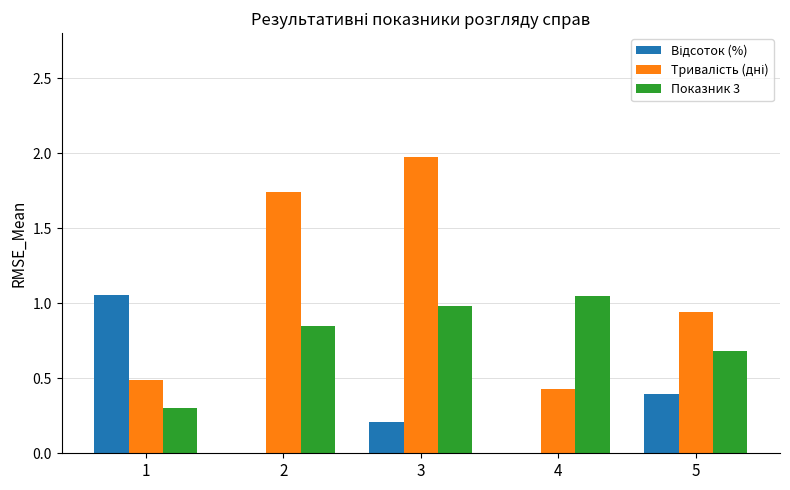

At which category is the sum across all series the highest?

3